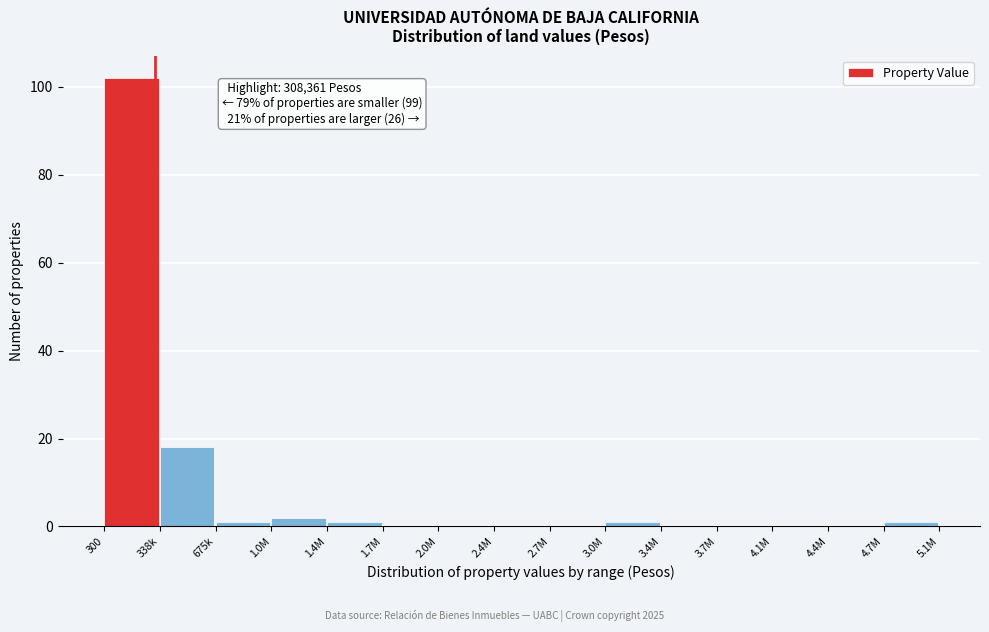

Reading right to left, what are all the values shown in this chart?

4.7M=1	4.4M=0	4.1M=0	3.7M=0	3.4M=0	3.0M=1	2.7M=0	2.4M=0	2.0M=0	1.7M=0	1.4M=1	1.0M=2	675k=1	338k=18	300=102